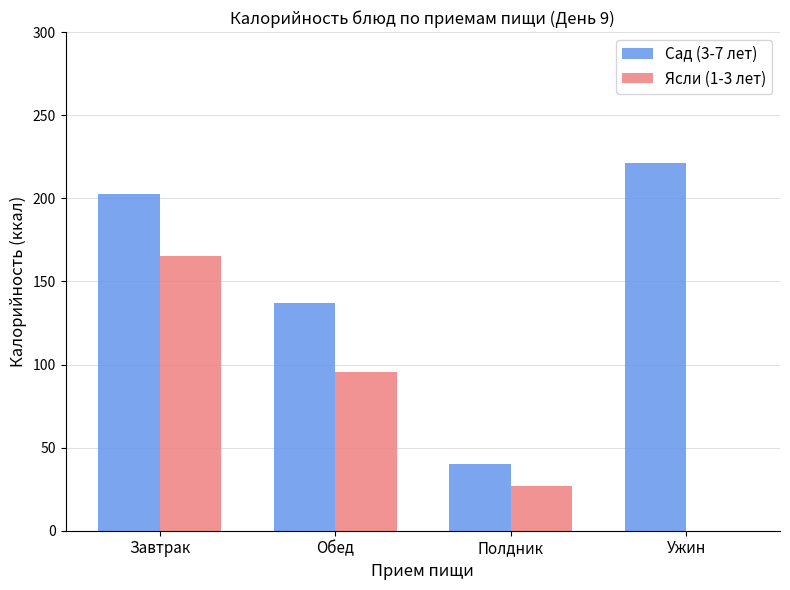

Reading left to right, what are all the values shown in this chart?

Сад (3-7 лет): Завтрак=202.6	Обед=137.0	Полдник=40.4	Ужин=221.1
Ясли (1-3 лет): Завтрак=165.2	Обед=95.3	Полдник=27.0	Ужин=0.0